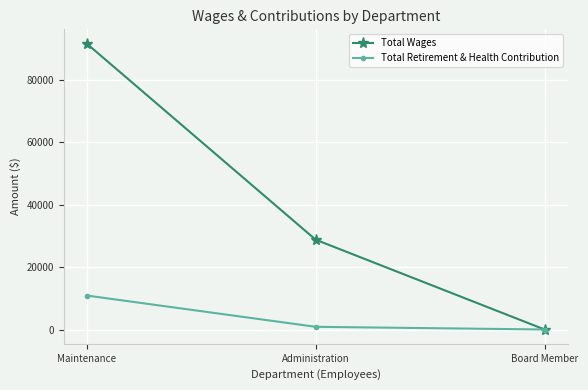

What is the difference between the Total Retirement & Health Contribution values at Maintenance and Board Member?

10881